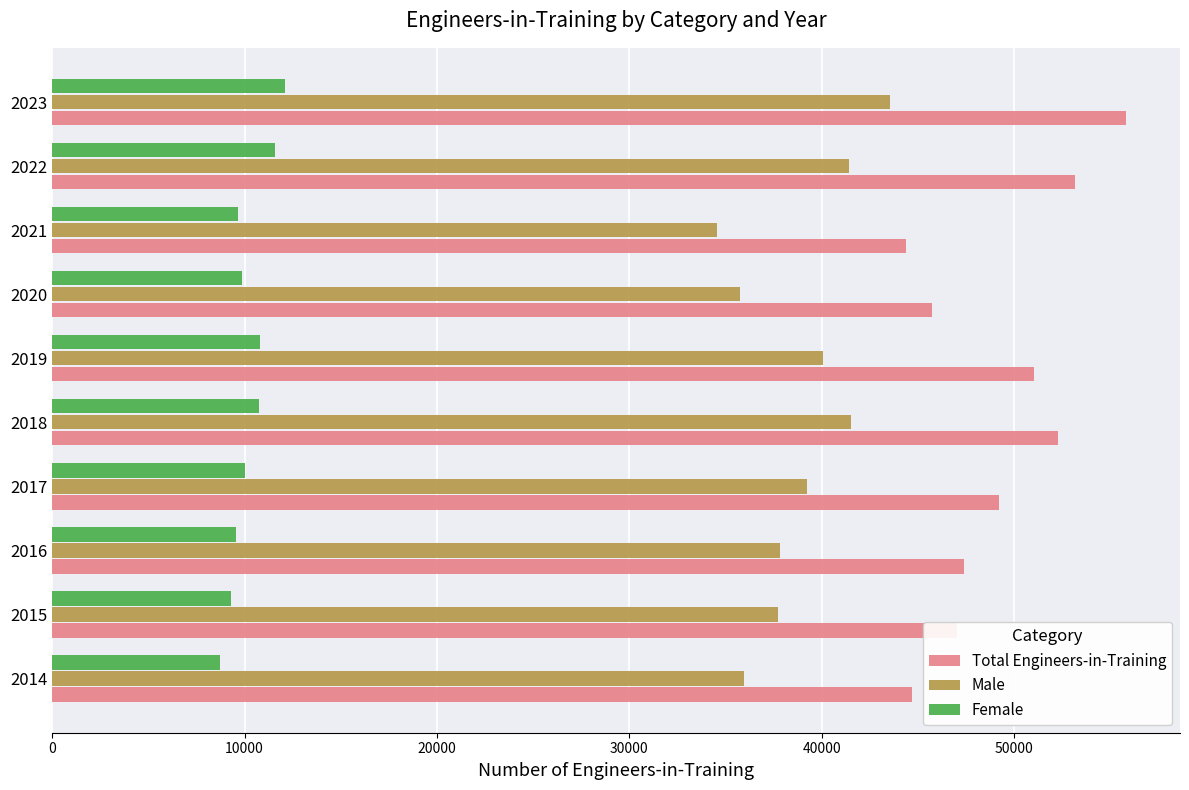

How many data points in Female are less than 10018?

5